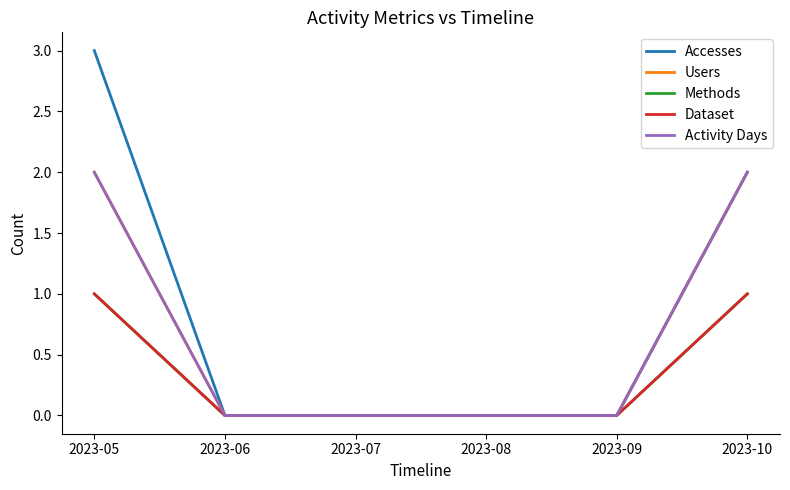

The Accesses series shows 0 at 2023-07. True or false?

True